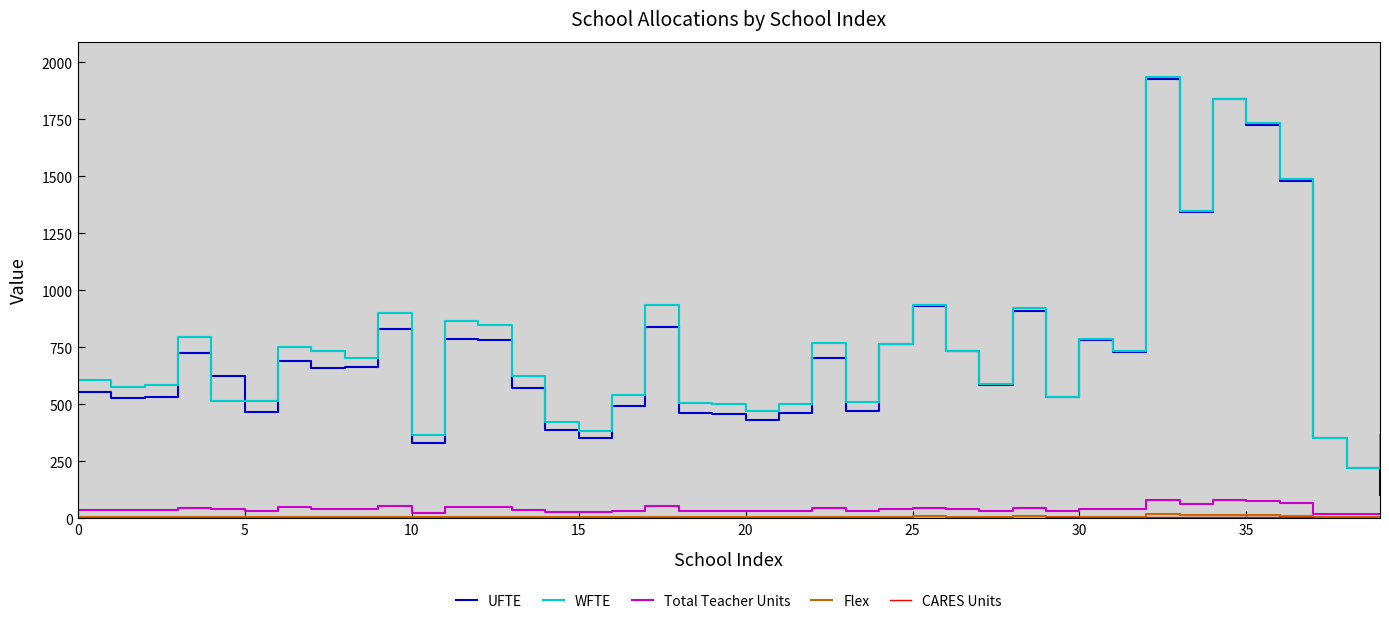

Which series has the largest range (max minus min)?

UFTE